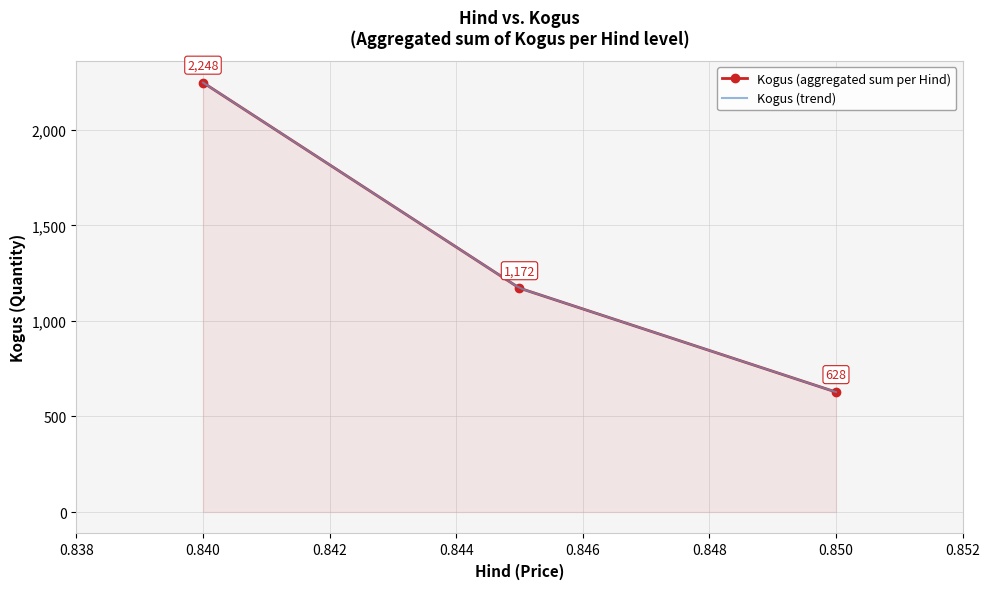

How many Kogus (aggregated sum per Hind) values are between 628 and 2248?

3